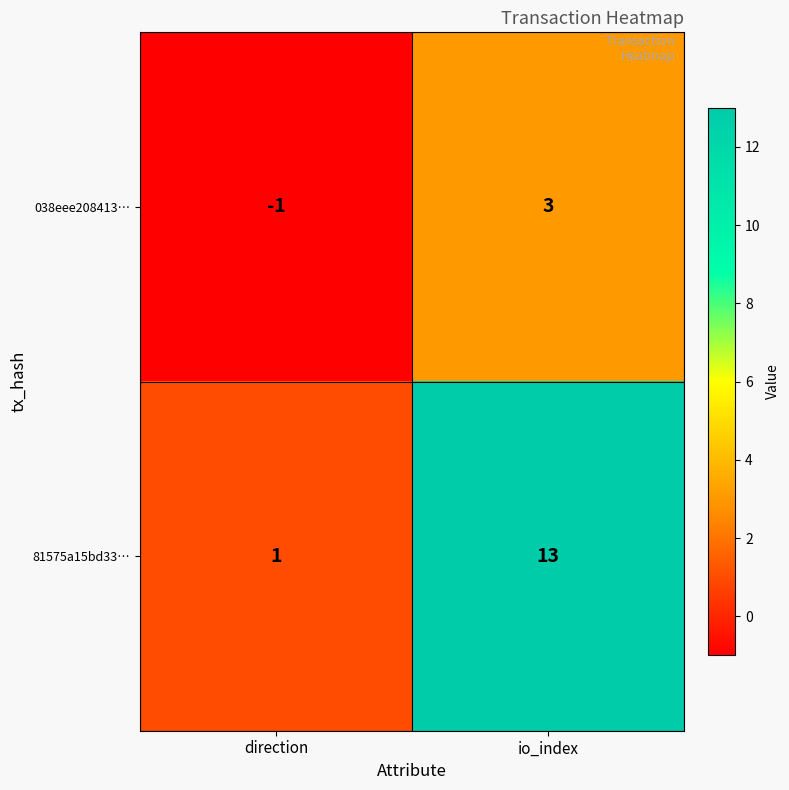

Reading left to right, extract all data points from this chart.

038eee208413…: direction=-1	io_index=3
81575a15bd33…: direction=1	io_index=13